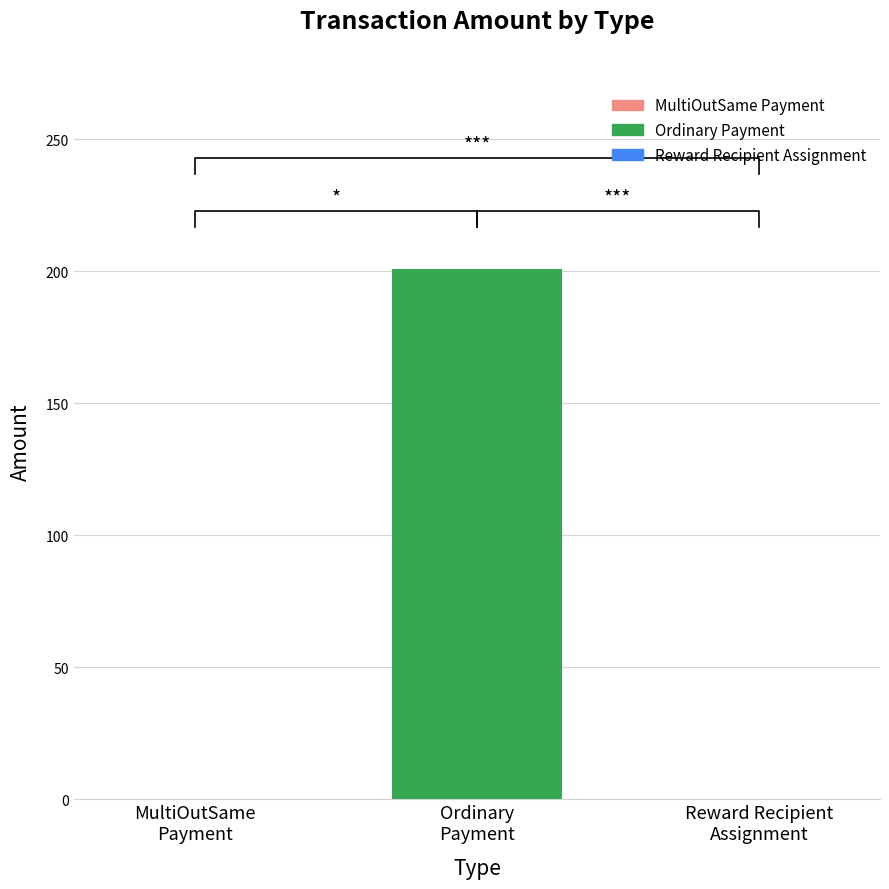

What is the label of the 3rd bar from the right?

MultiOutSame
Payment